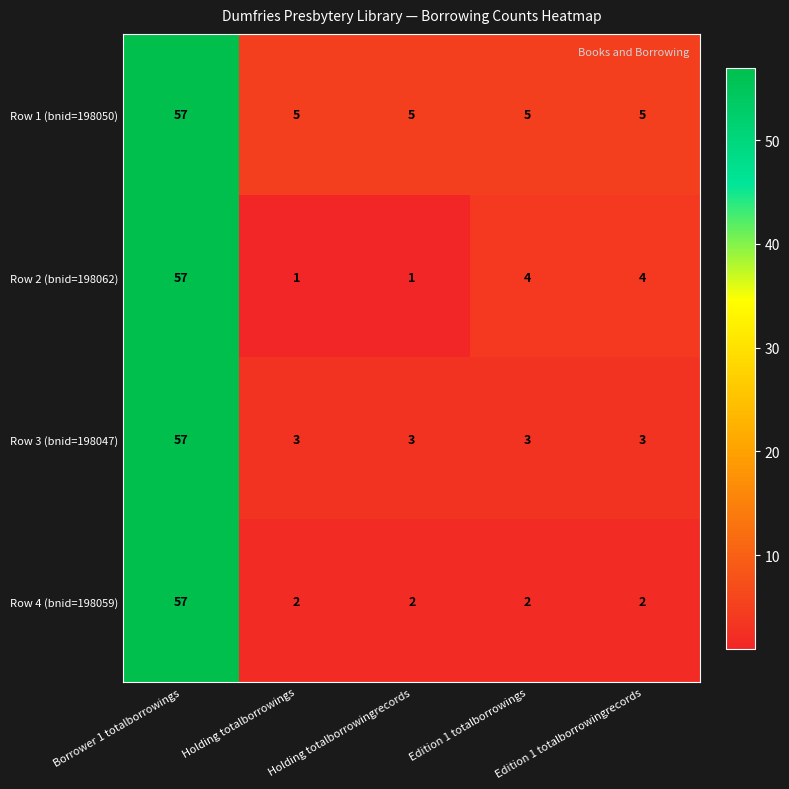

What is the smallest value displayed?

1